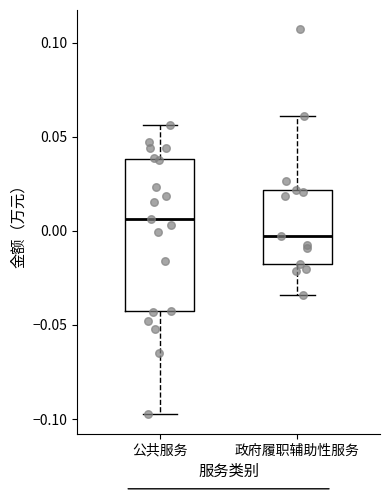

Which box's median line is the highest?

公共服务